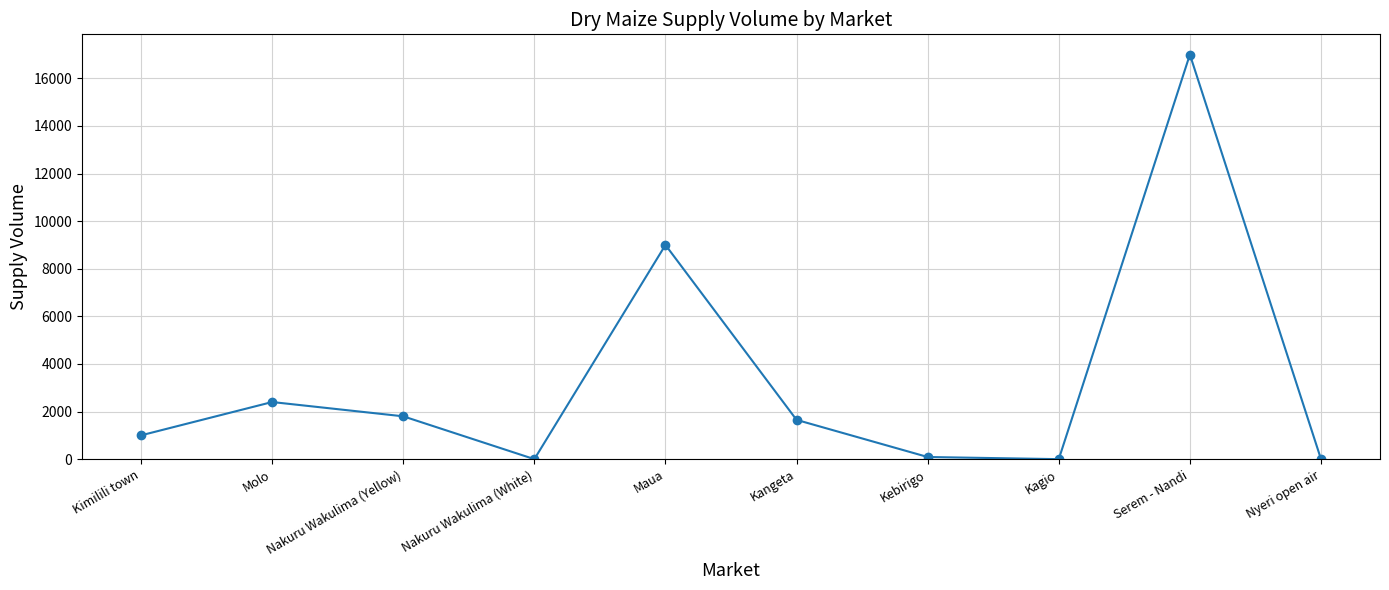

Reading left to right, list all the values displayed in this chart.

Kimilili town=1000	Molo=2400	Nakuru Wakulima (Yellow)=1800	Nakuru Wakulima (White)=0	Maua=9000	Kangeta=1650	Kebirigo=90	Kagio=0	Serem - Nandi=17000	Nyeri open air=0